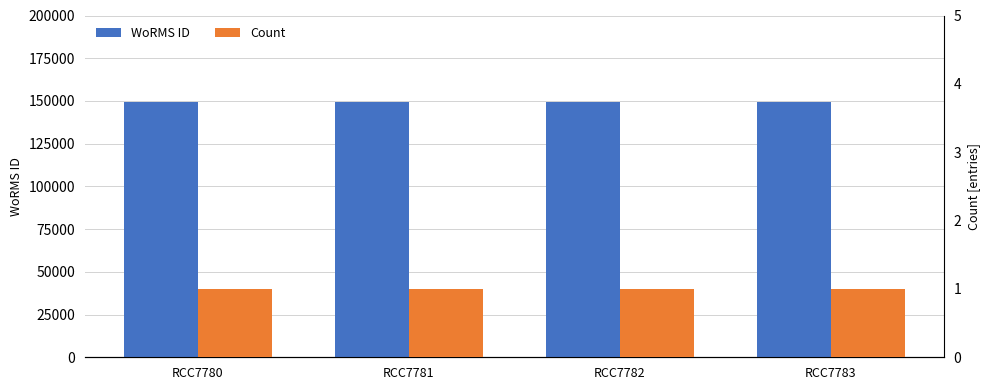

How many groups of bars are there?

4